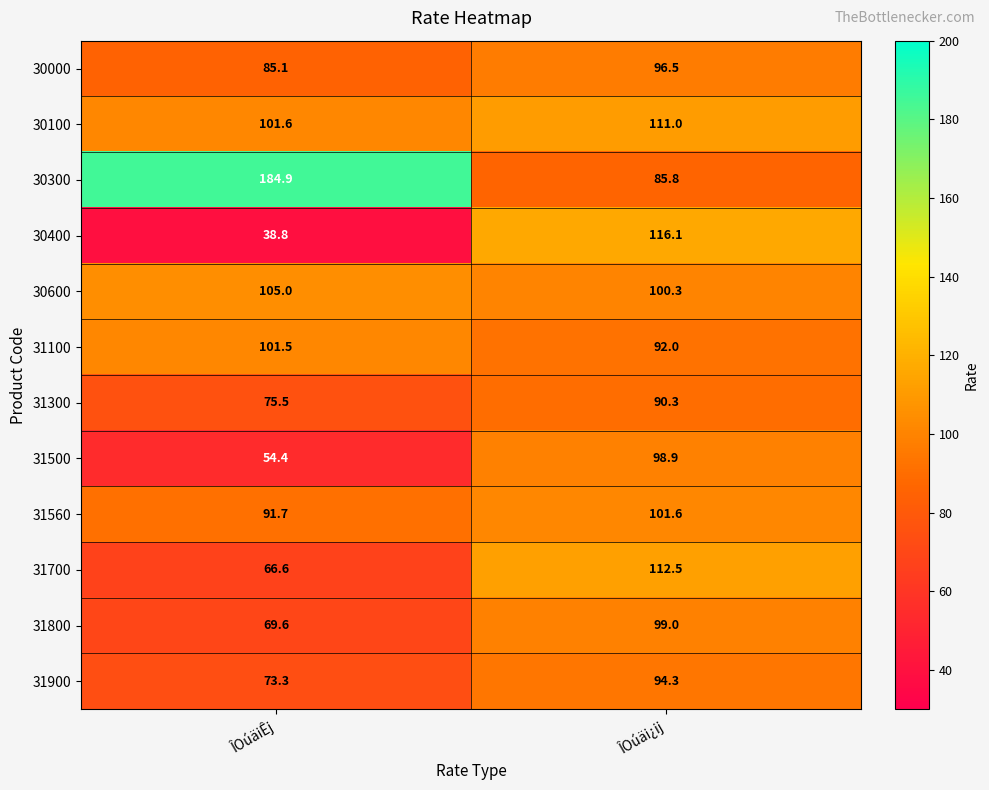

What is the total value across all series at ÎOúäi¿ij?

1198.3